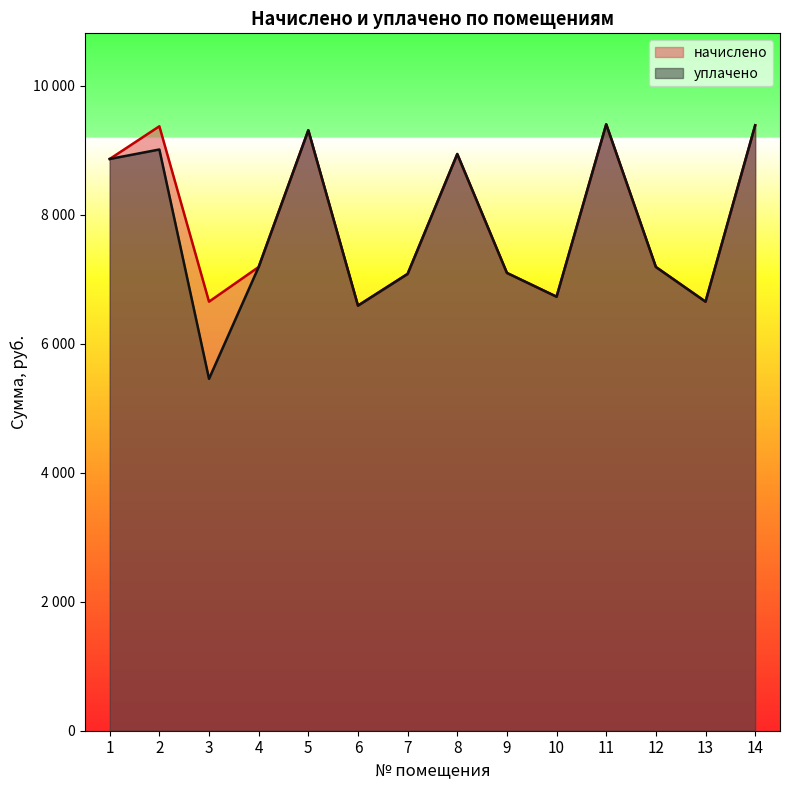

What is the value of the начислено point at the 1st from the left?

8862.7